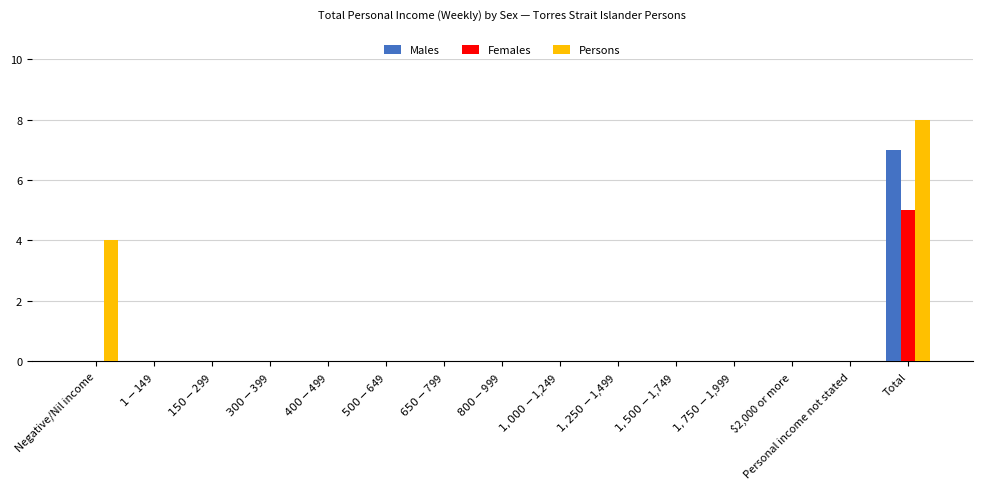

Count the Males values in the range 0 to 1.

14